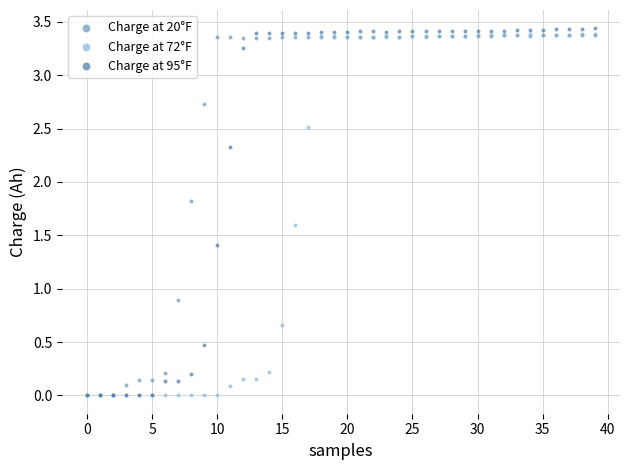

Which series has the largest Y range (max minus min)?

Charge at 95°F